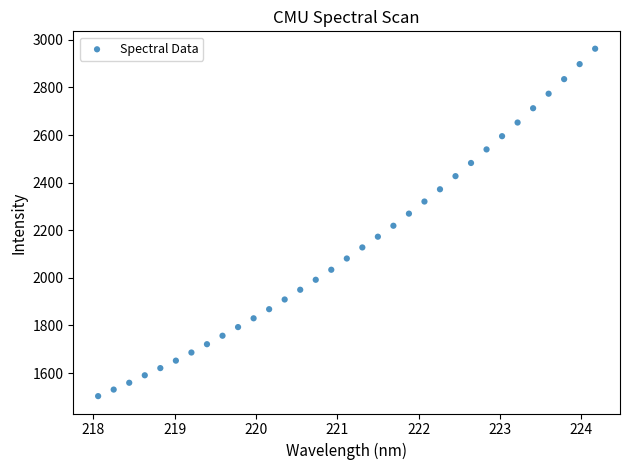

What is the range of X values (max minus min)?

6.1